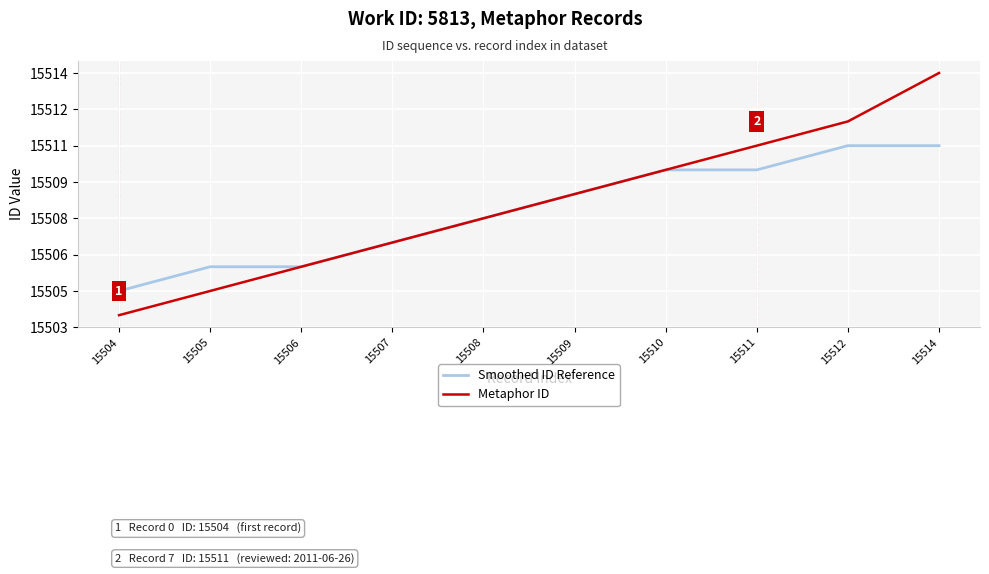

How many Smoothed ID Reference values are between 15506 and 15510?

7